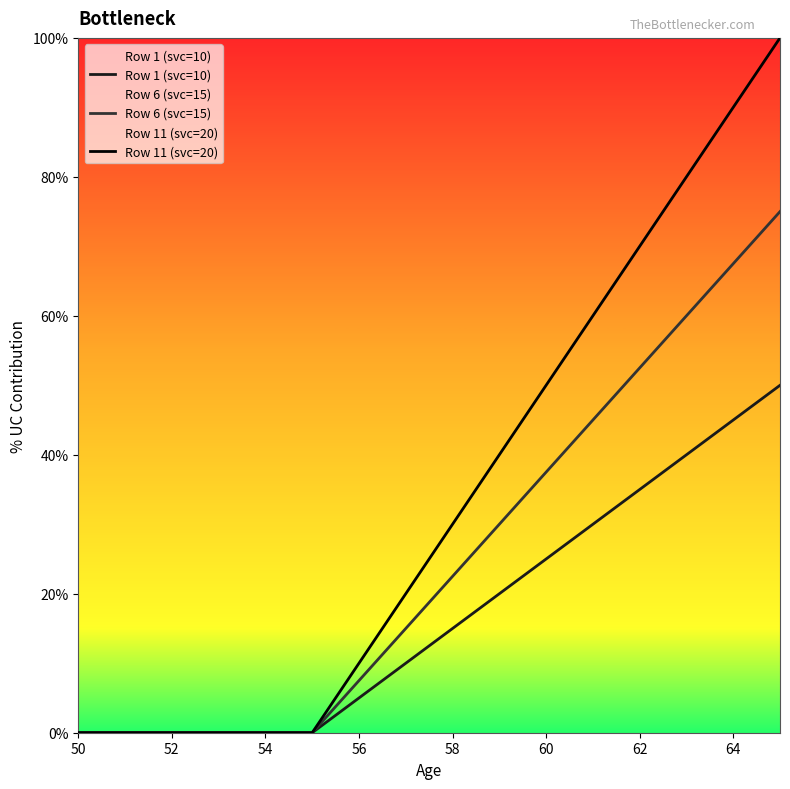

True or false: Row 1 (svc=10) and Row 11 (svc=20) cross at least once.

False